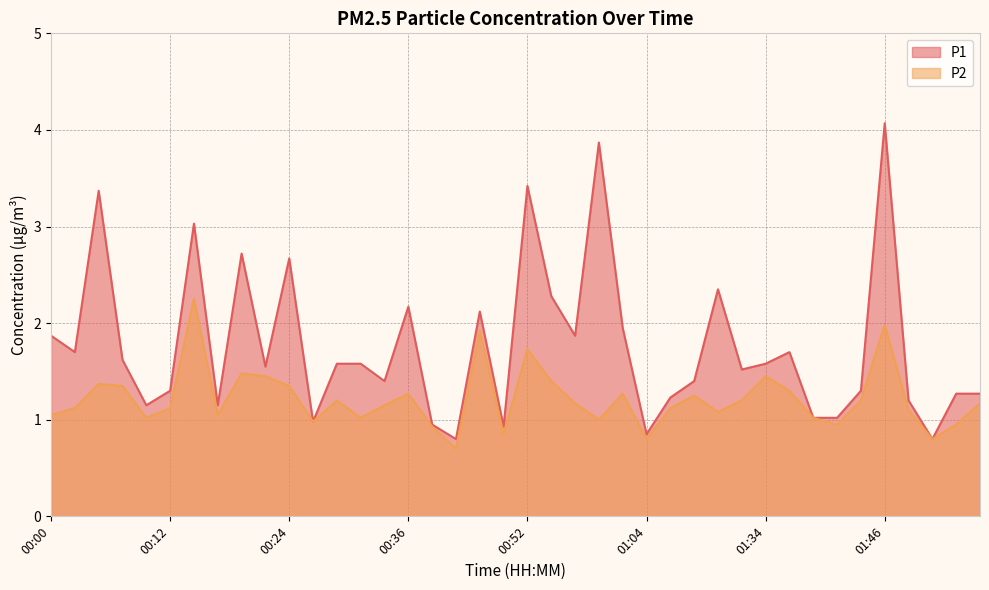

How many data points does each series have?

40